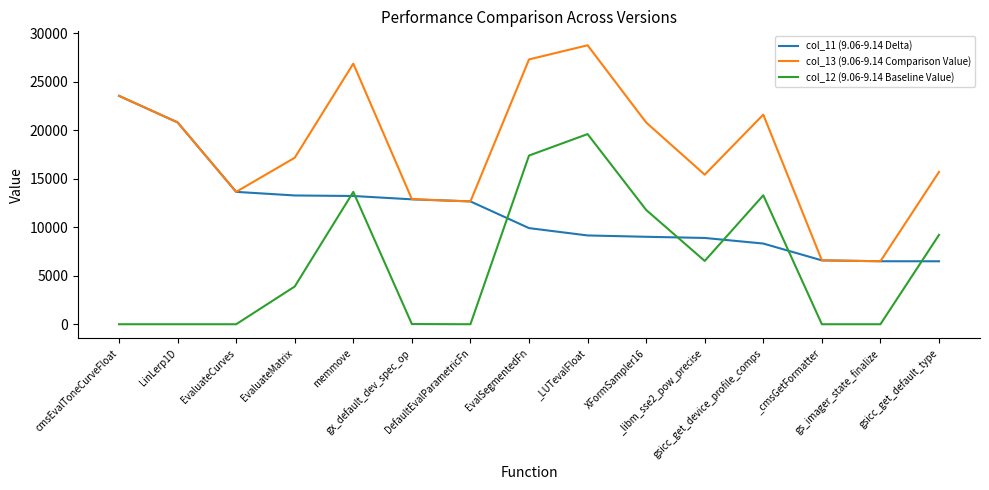

Which series has the widest spread of values?

col_13 (9.06-9.14 Comparison Value)